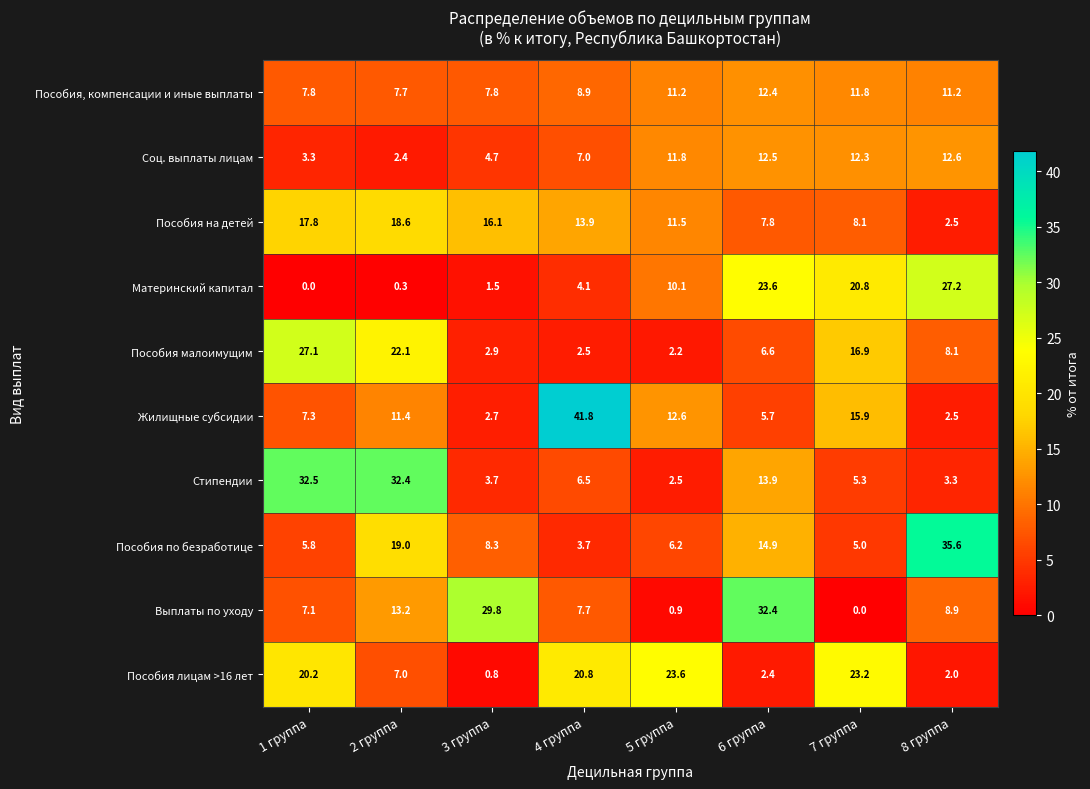

Count the number of categories in the chart.

8